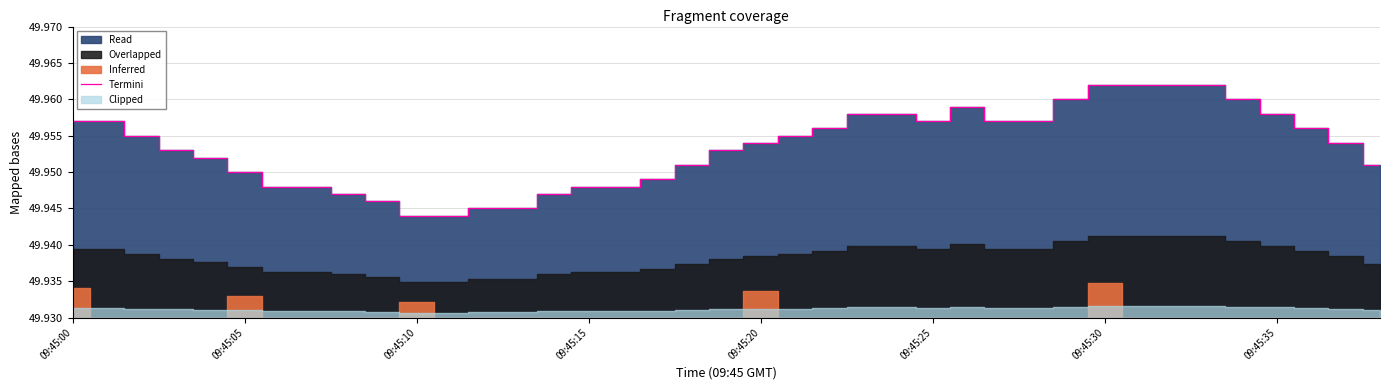

What is the ratio of the value at 36 to the value at 11?

1.0